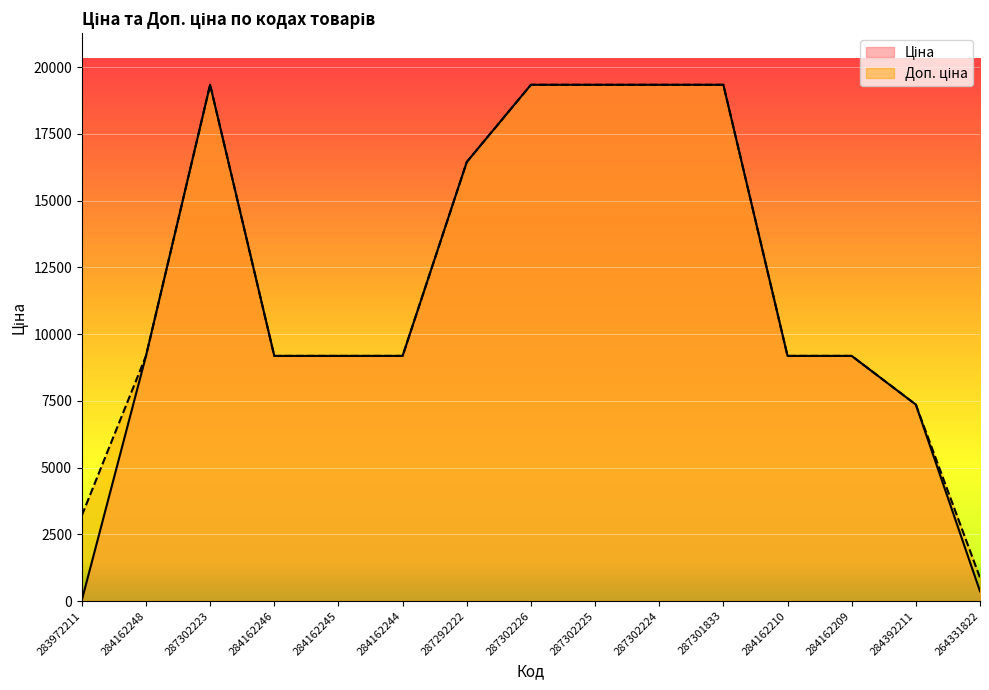

What is the value of the Доп. ціна point at the 8th from the left?

19343.1